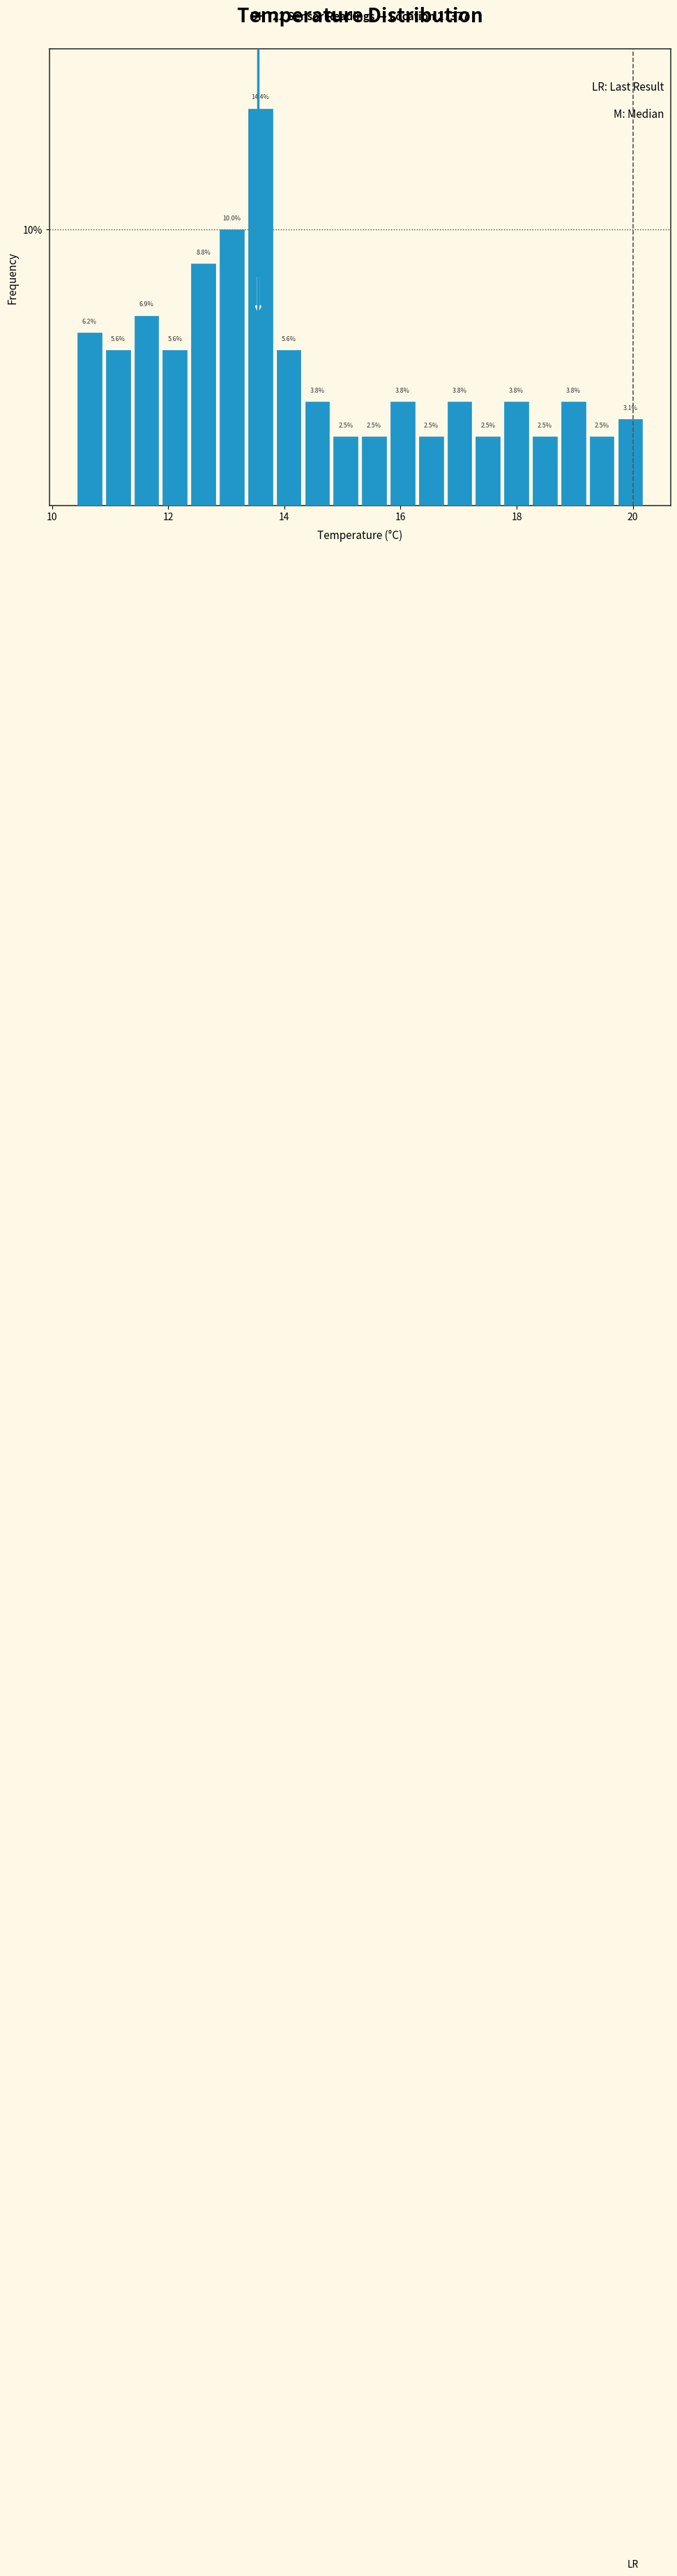

Read against the x-axis, roughly where is the centre of the tallest bar?

13.6